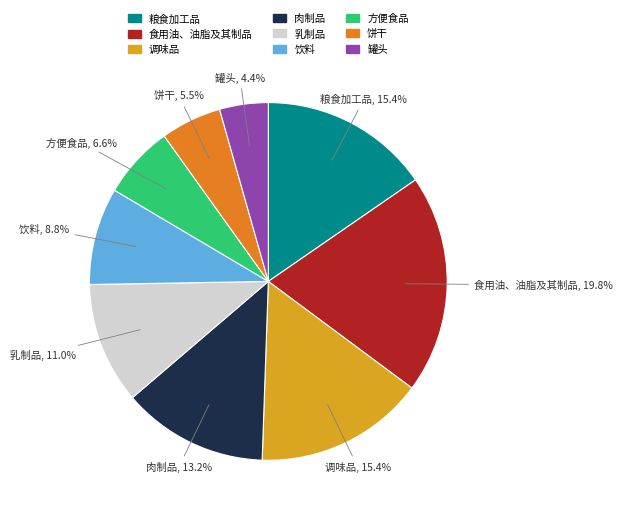

Is 饼干 the majority of the pie?

No